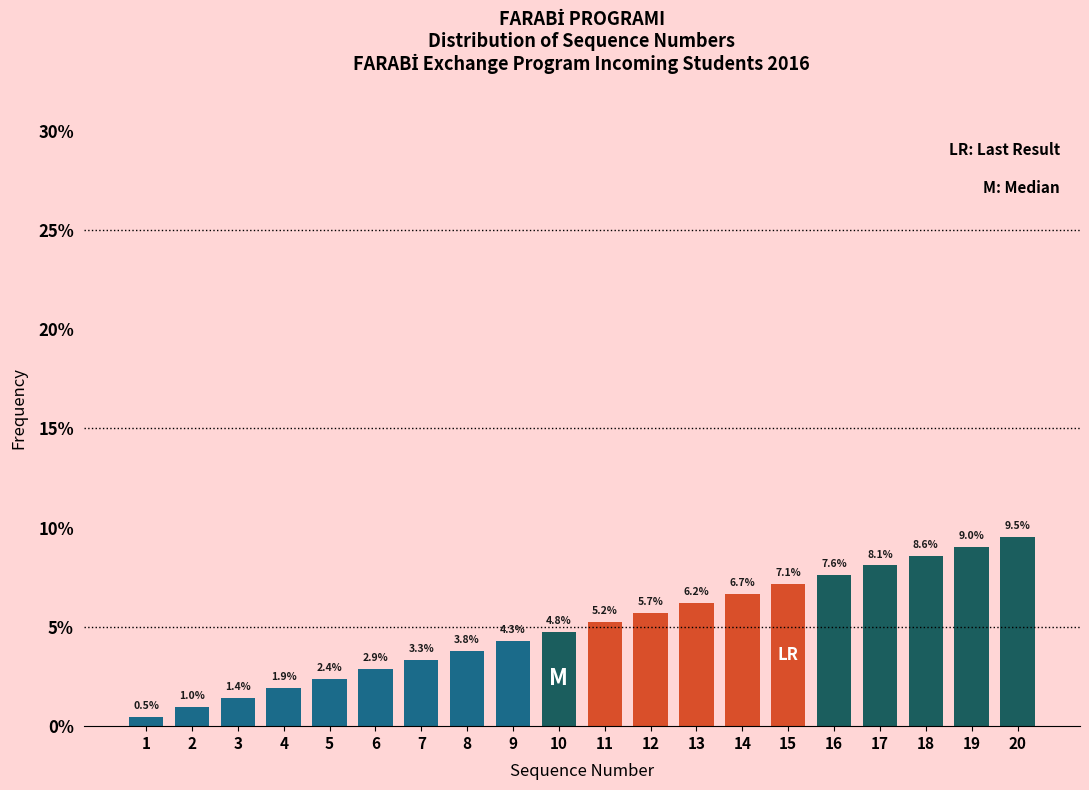

Reading right to left, list all the values displayed in this chart.

9.5	9.0	8.6	8.1	7.6	7.1	6.7	6.2	5.7	5.2	4.8	4.3	3.8	3.3	2.9	2.4	1.9	1.4	1.0	0.5